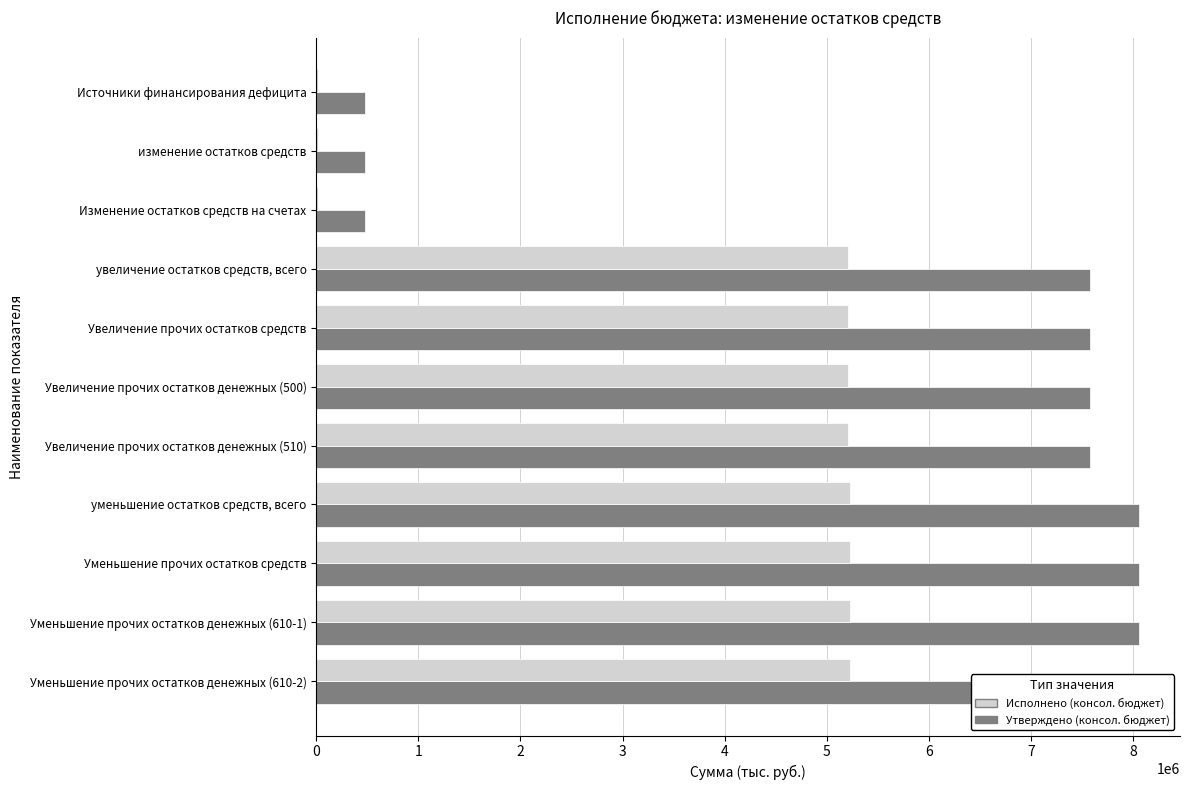

Which series has the largest total across all categories?

Утверждено (консол. бюджет)